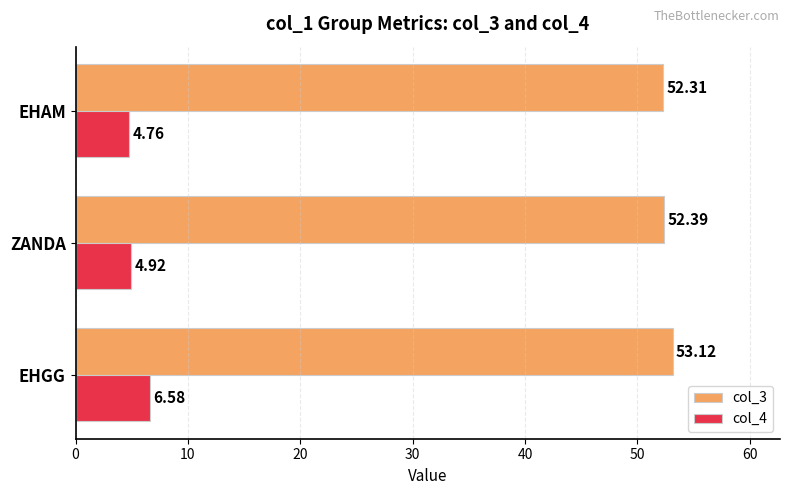

How many series are shown in this chart?

2